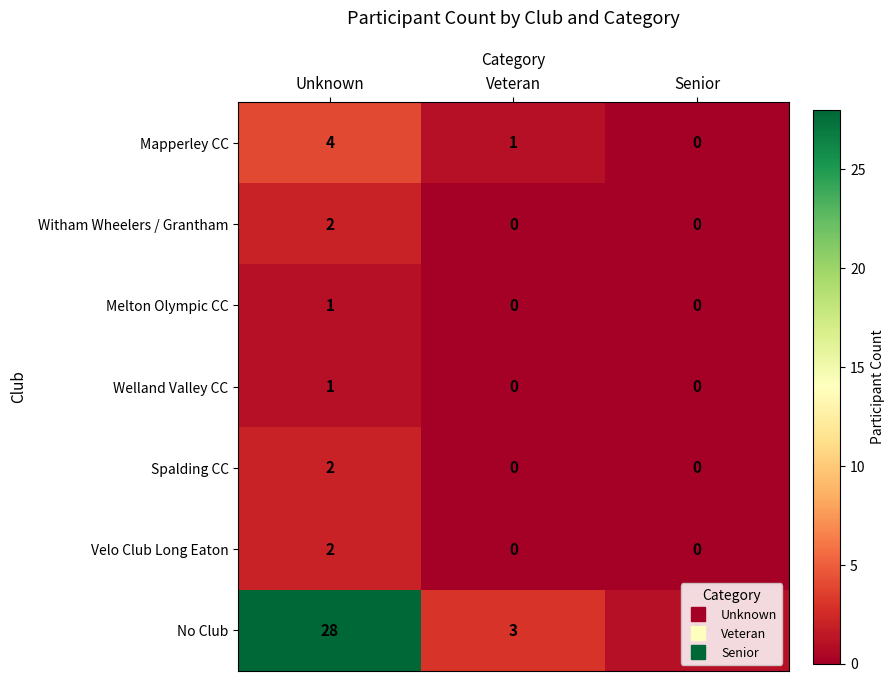

What is the average value of the No Club series?

11